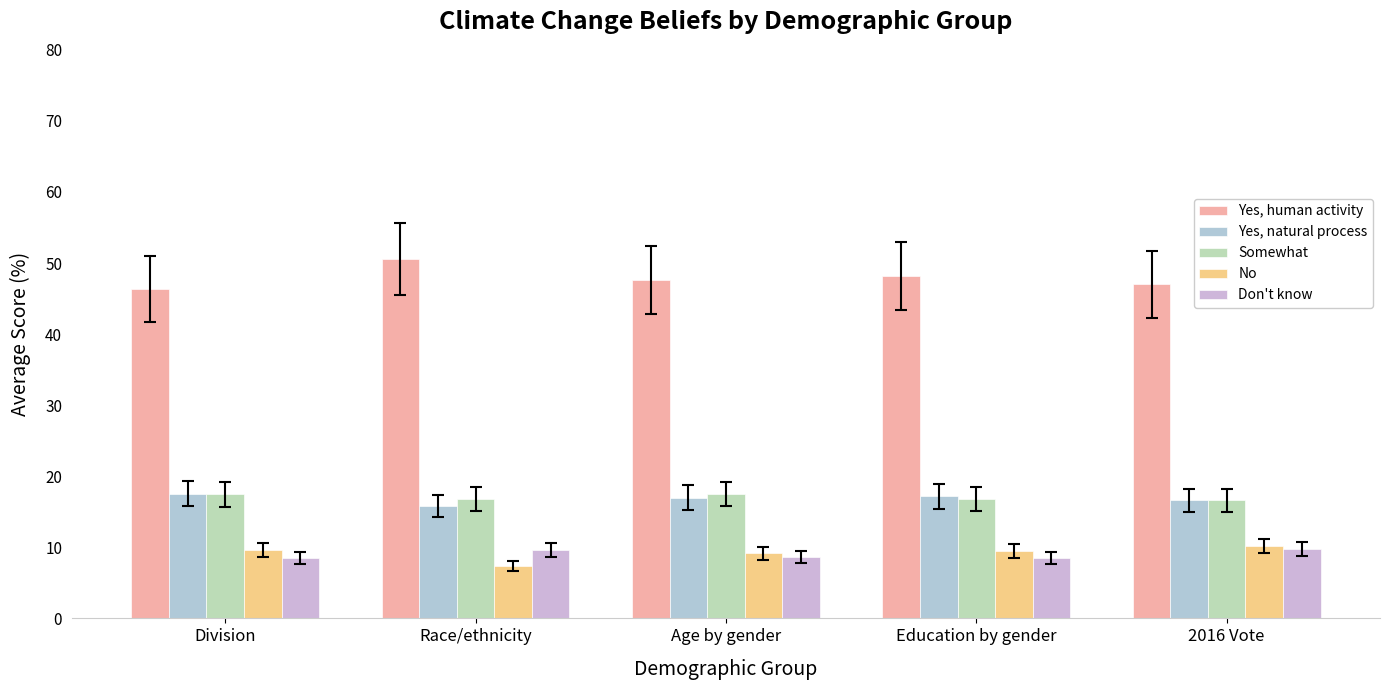

Rank the categories by Don't know value from highest to lowest.

2016 Vote, Race/ethnicity, Age by gender, Division, Education by gender